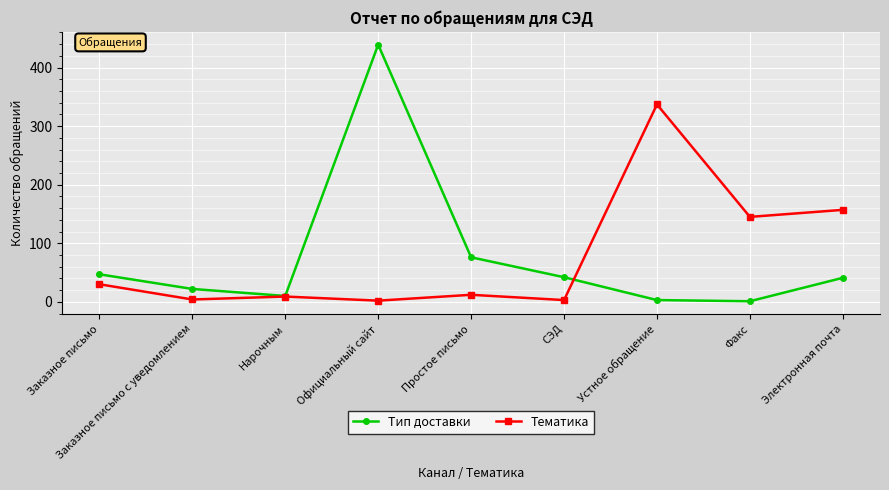

At which category does Тематика reach its first local valley?

Заказное письмо с уведомлением